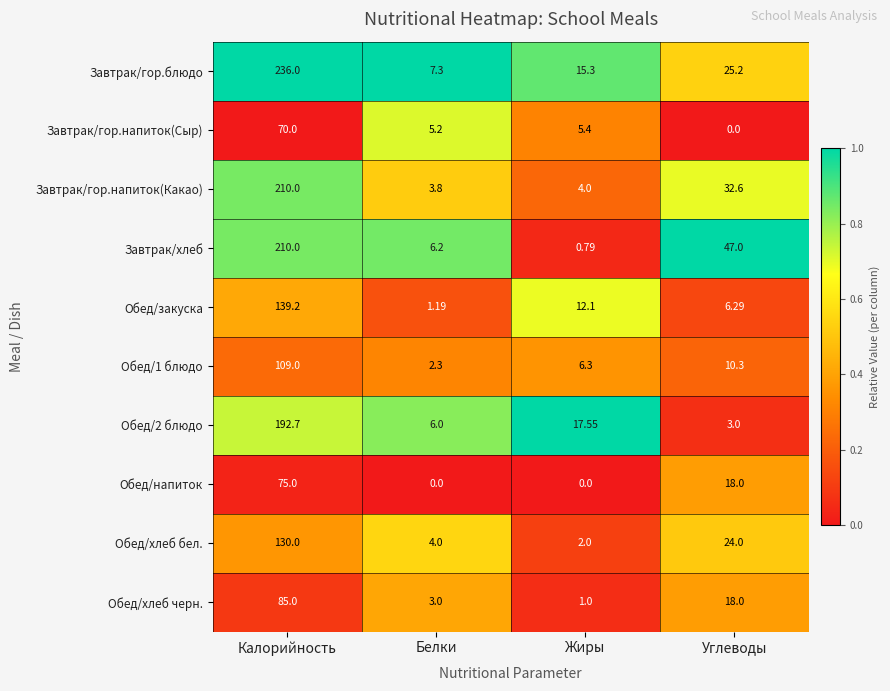

What is the difference between the highest and lowest values at Калорийность?

166.0